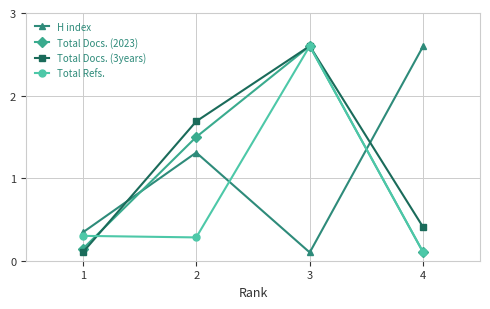

What is the value of the Total Docs. (2023) point at the 2nd from the left?

1.5